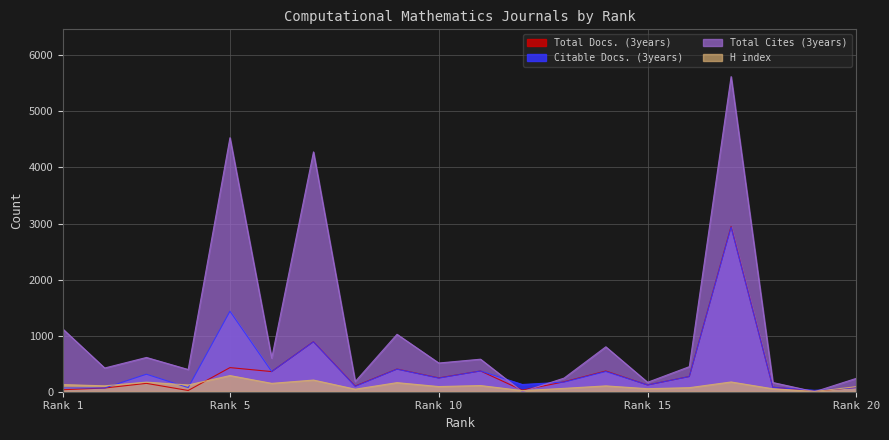

What is the sum of all Total Docs. (3years) values?

7155